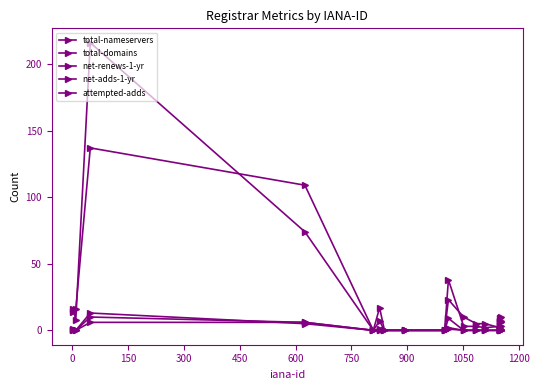

How many lines are shown in the chart?

5